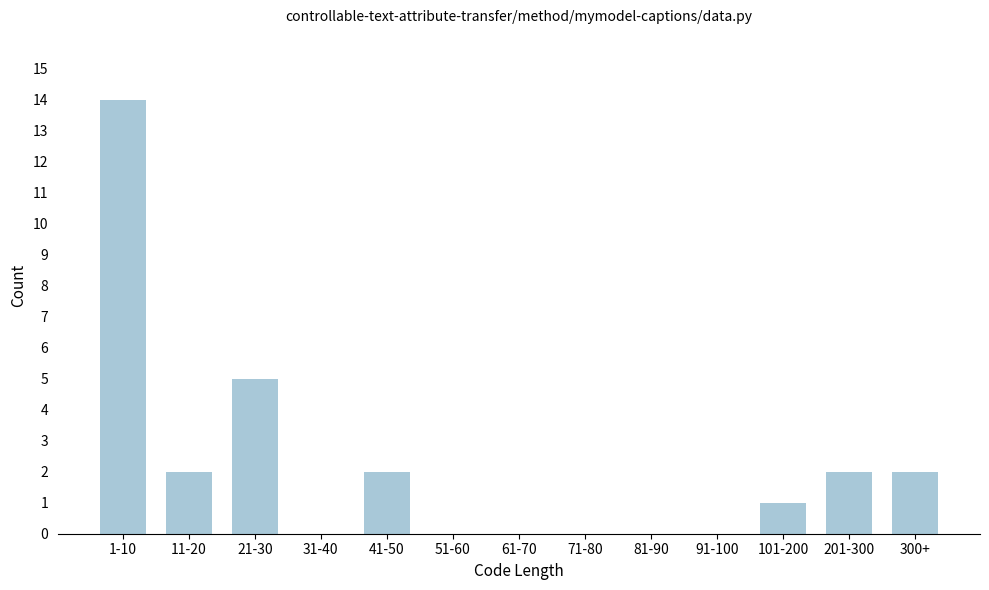

Reading left to right, extract all data points from this chart.

1-10=14	11-20=2	21-30=5	31-40=0	41-50=2	51-60=0	61-70=0	71-80=0	81-90=0	91-100=0	101-200=1	201-300=2	300+=2